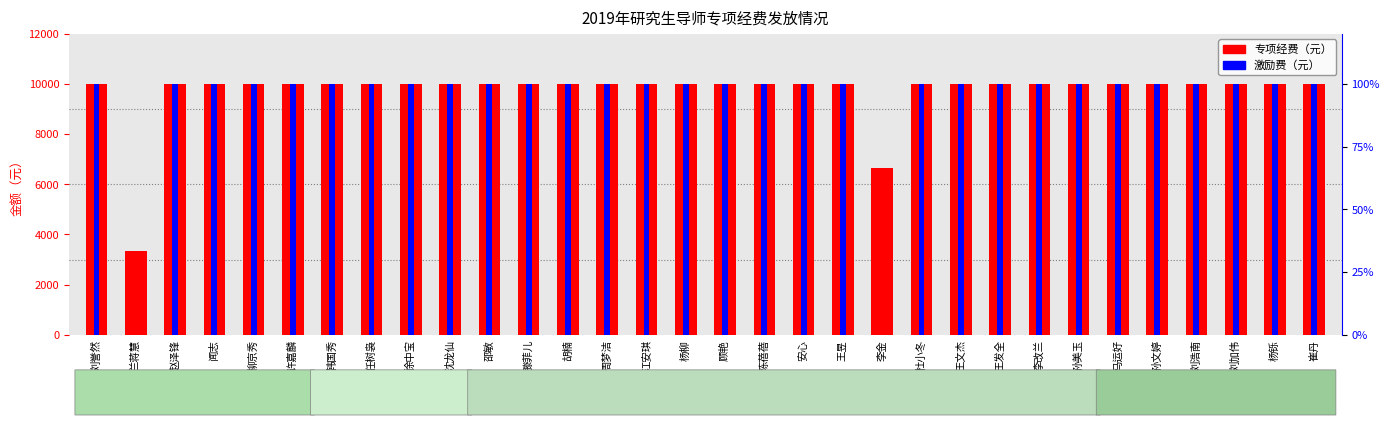

Reading left to right, transcribe all the data shown in this chart.

专项经费（元）: 10000	3333	10000	10000	10000	10000	10000	10000	10000	10000	10000	10000	10000	10000	10000	10000	10000	10000	10000	10000	6666	10000	10000	10000	10000	10000	10000	10000	10000	10000	10000	10000
激励费（元）: 10000	0	10000	10000	10000	10000	10000	10000	10000	10000	10000	10000	10000	10000	10000	10000	10000	10000	10000	10000	0	10000	10000	10000	10000	10000	10000	10000	10000	10000	10000	10000